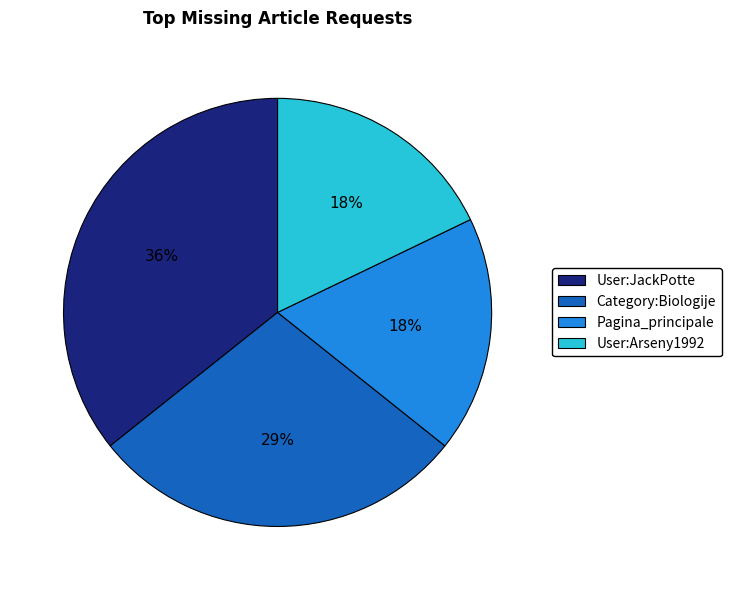

What is the ratio of the value at User:Arseny1992 to the value at Pagina_principale?

1.0